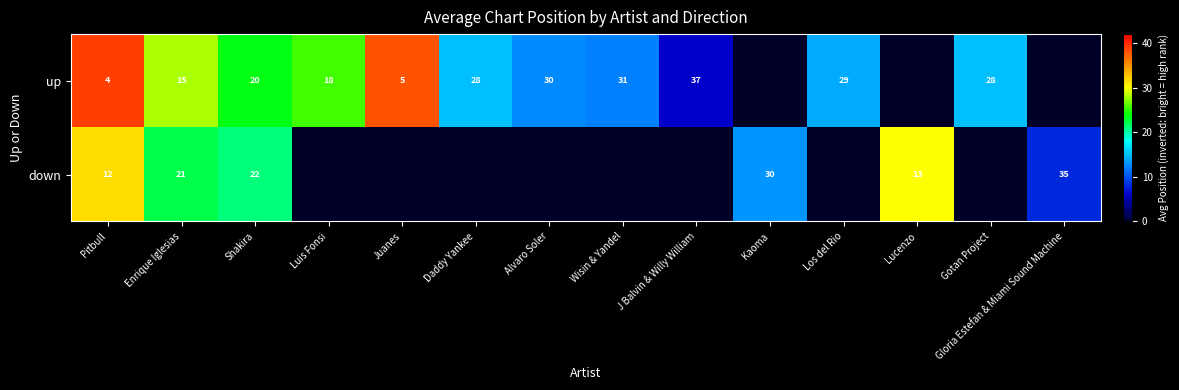

The down series shows 21 at Enrique Iglesias. True or false?

True